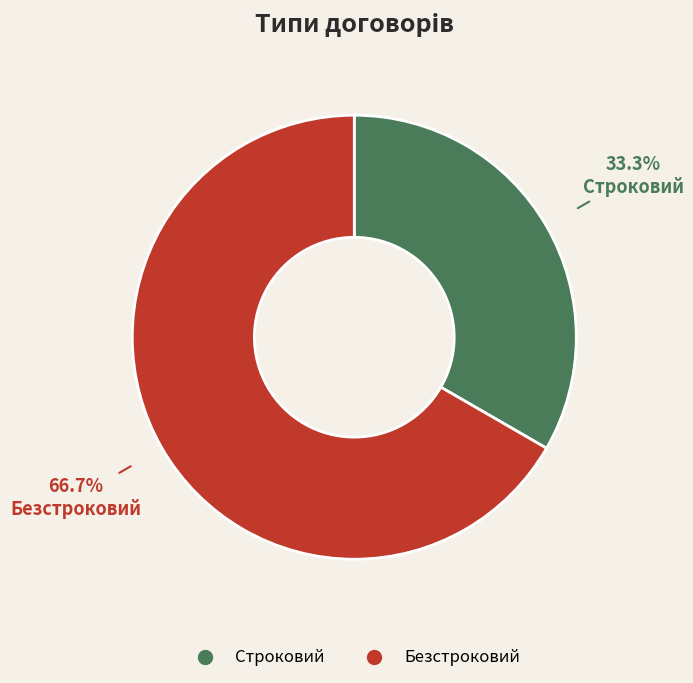

To the nearest percent, what is the average slice percentage?

50%